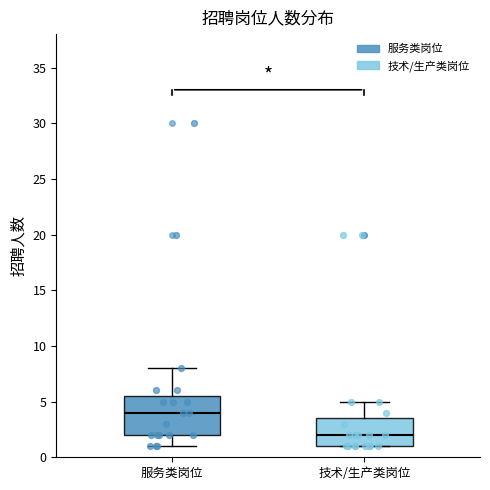

Where is the lower edge of the box for 服务类岗位 on the y-axis? The values are not printed on the chart, so give them approximately, as read against the axis.

2.0